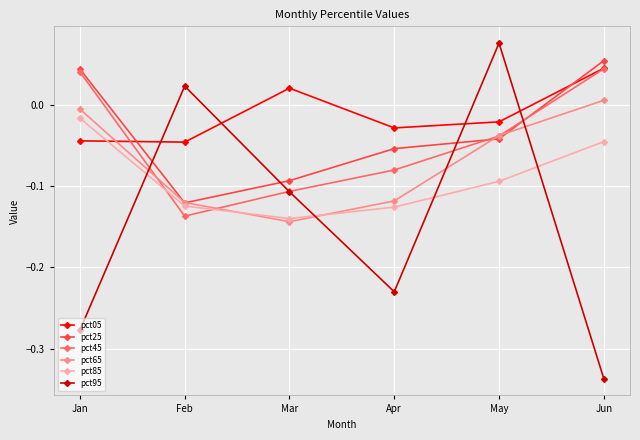

Does the chart display data point markers on the line(s)?

Yes